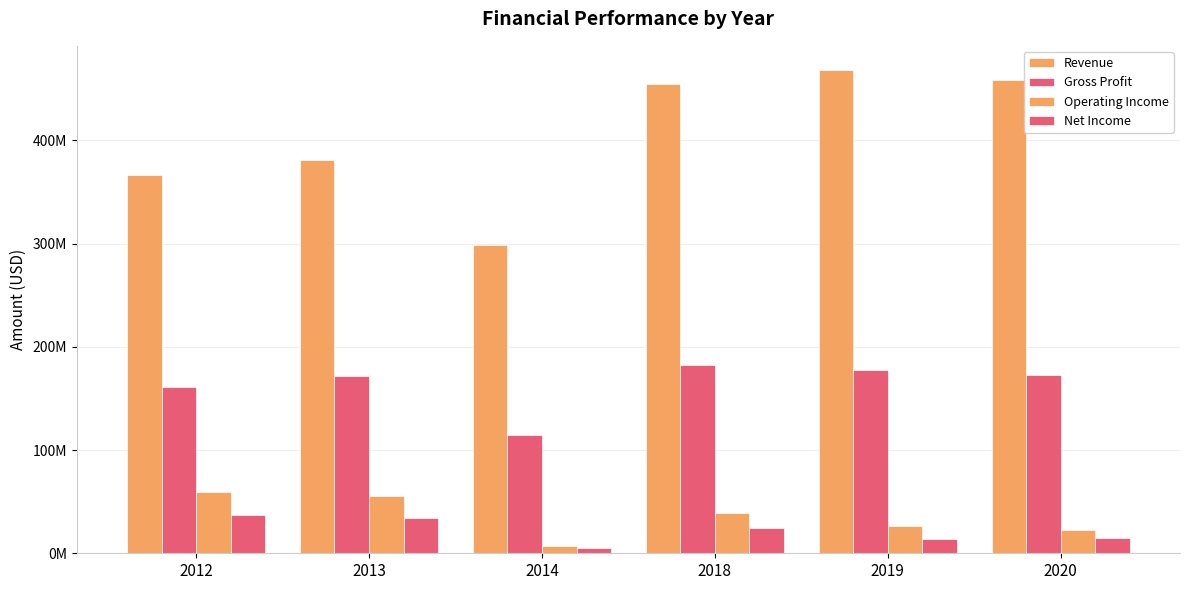

What is the total value across all series at 2018?

700119000